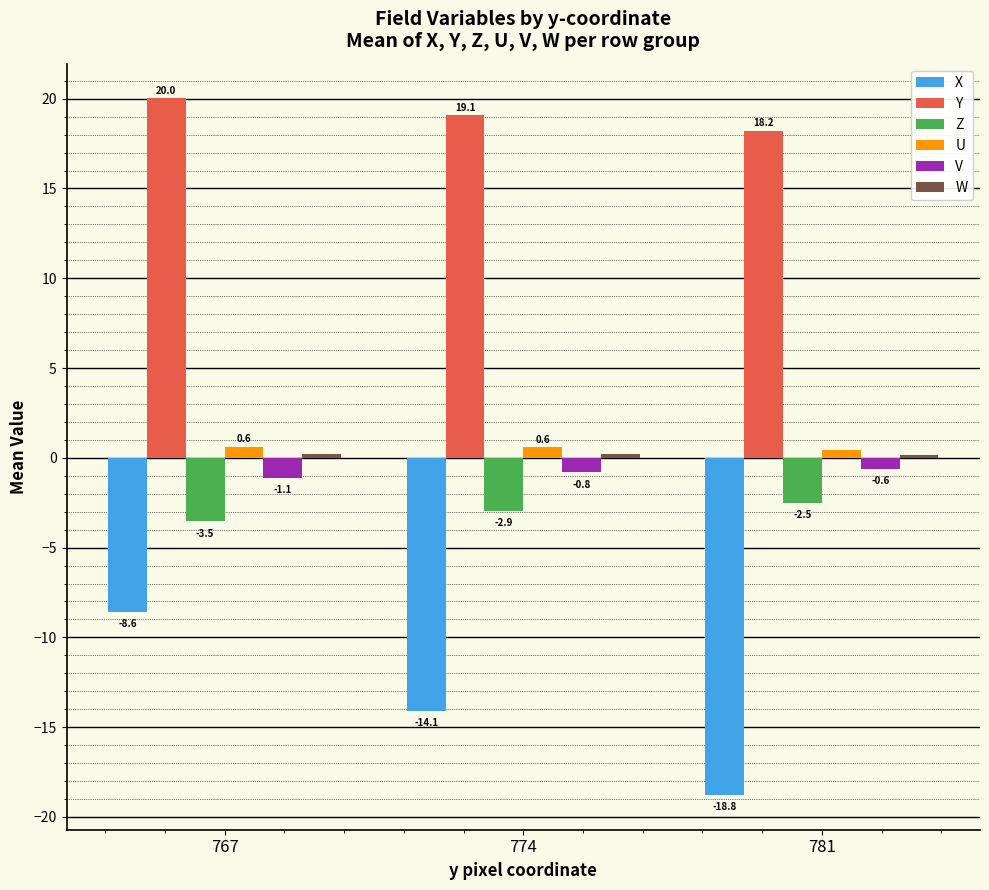

Rank the categories by Z value from highest to lowest.

781, 774, 767